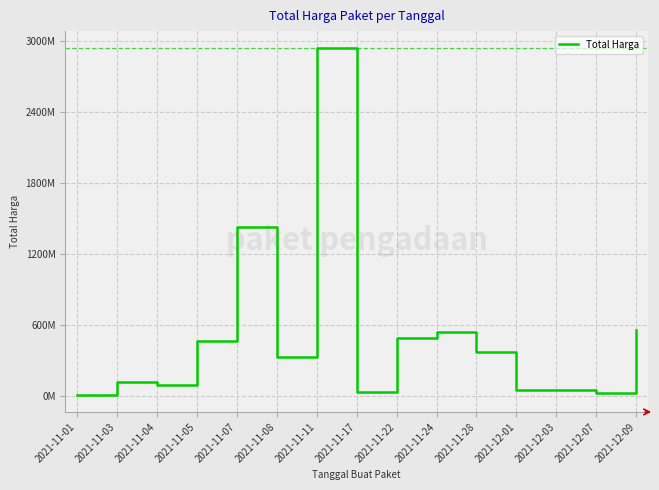

What is the label of the 1st point from the left?

2021-11-01